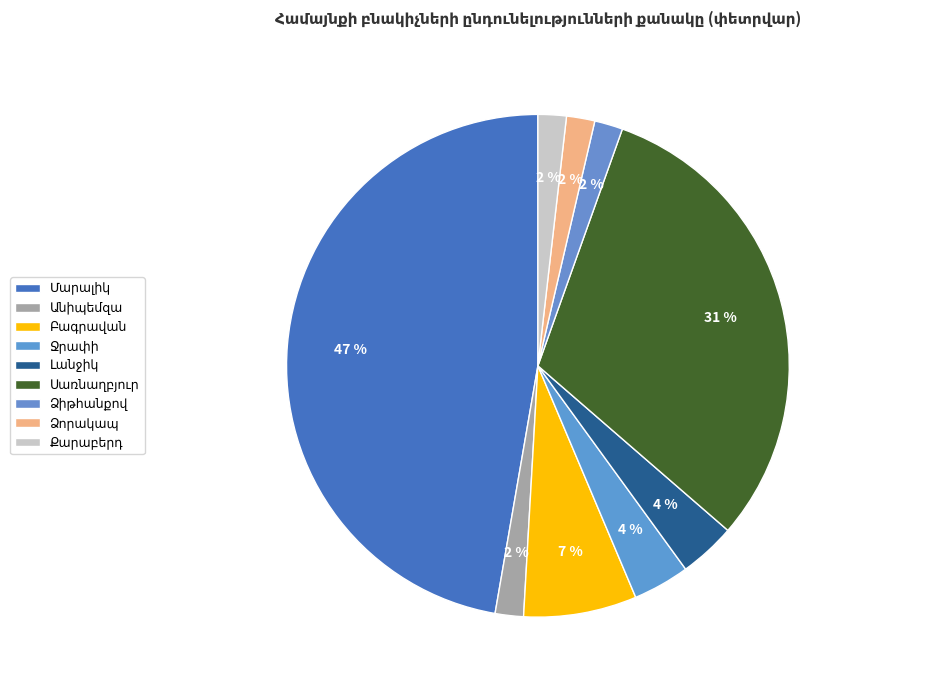

How many slices are in this pie chart?

9